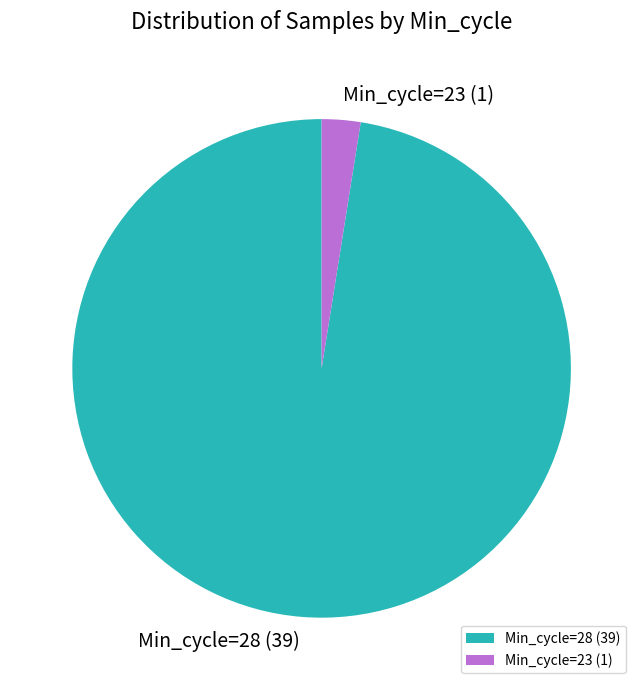

Does Min_cycle=28 (39) account for over 50% of the chart?

Yes